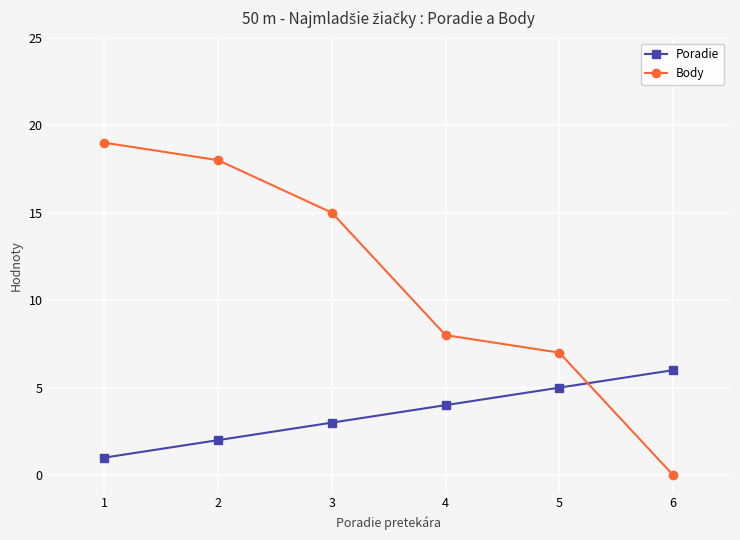

What are all the series names shown in the legend?

Poradie, Body